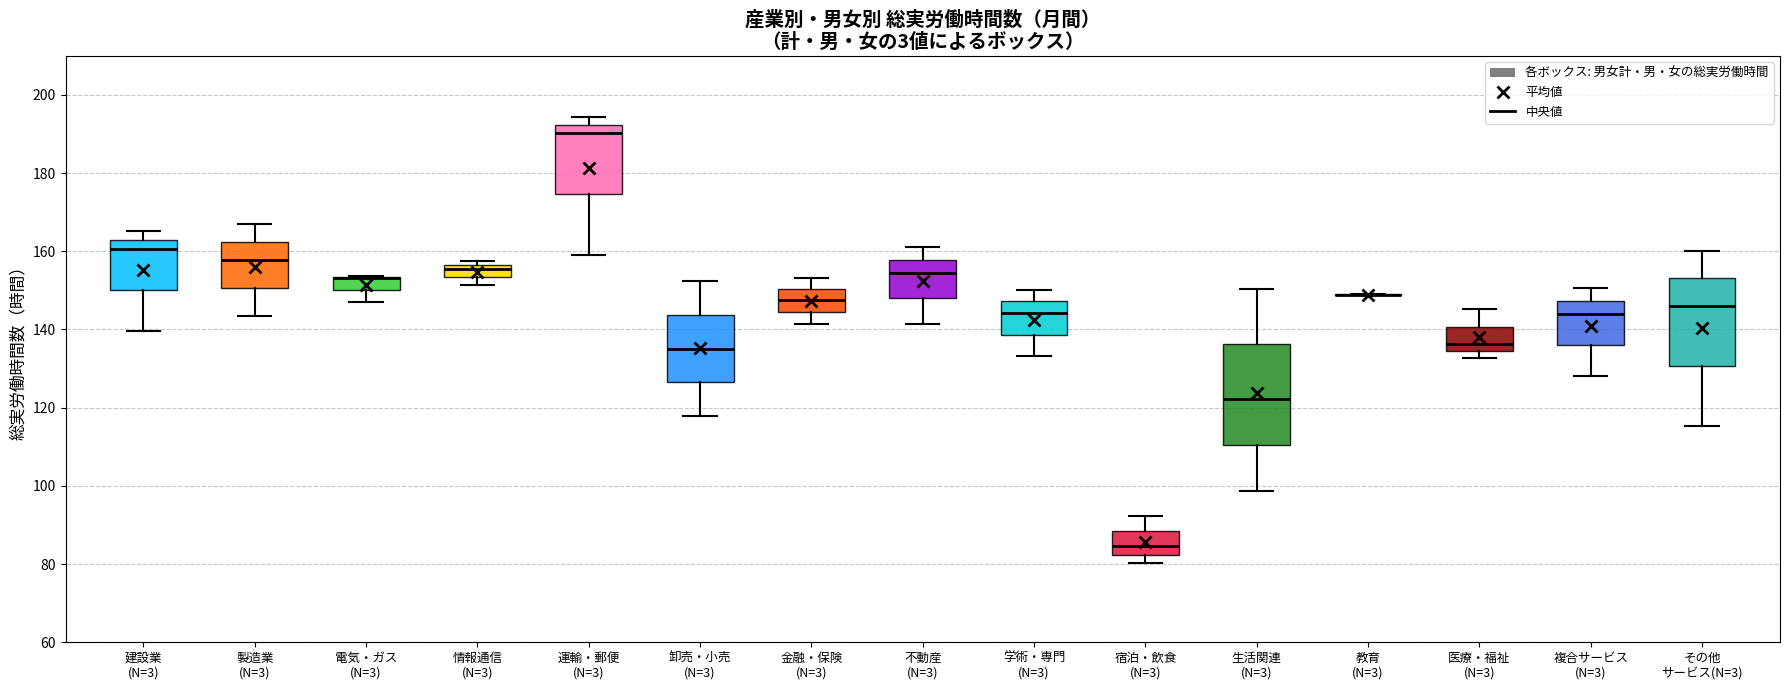

Reading left to right, transcribe this box plot: for each box, give where its median line is, the range the box spans, and where its two whiskers end, as read against the y-axis. The values are not printed on the chart, so give them approximately, as read against the axis.

建設業 (N=3): median 160, box 150 to 162, whiskers 140 to 166
製造業 (N=3): median 158, box 150 to 162, whiskers 144 to 168
電気・ガス (N=3): median 154 (drawn on the box's upper edge), box 150 to 154, whiskers 148 to 154
情報通信 (N=3): median 156 (just below the box's upper edge), box 154 to 156, whiskers 152 to 158
運輸・郵便 (N=3): median 190, box 174 to 192, whiskers 160 to 194
卸売・小売 (N=3): median 136, box 126 to 144, whiskers 118 to 152
金融・保険 (N=3): median 148, box 144 to 150, whiskers 142 to 154
不動産 (N=3): median 154, box 148 to 158, whiskers 142 to 162
学術・専門 (N=3): median 144, box 138 to 148, whiskers 134 to 150
宿泊・飲食 (N=3): median 84, box 82 to 88, whiskers 80 to 92
生活関連 (N=3): median 122, box 110 to 136, whiskers 98 to 150
教育 (N=3): box collapsed to a line at 148, whiskers 148 to 150
医療・福祉 (N=3): median 136, box 134 to 140, whiskers 132 to 146
複合サービス (N=3): median 144, box 136 to 148, whiskers 128 to 150
その他 サービス(N=3): median 146, box 130 to 154, whiskers 116 to 160